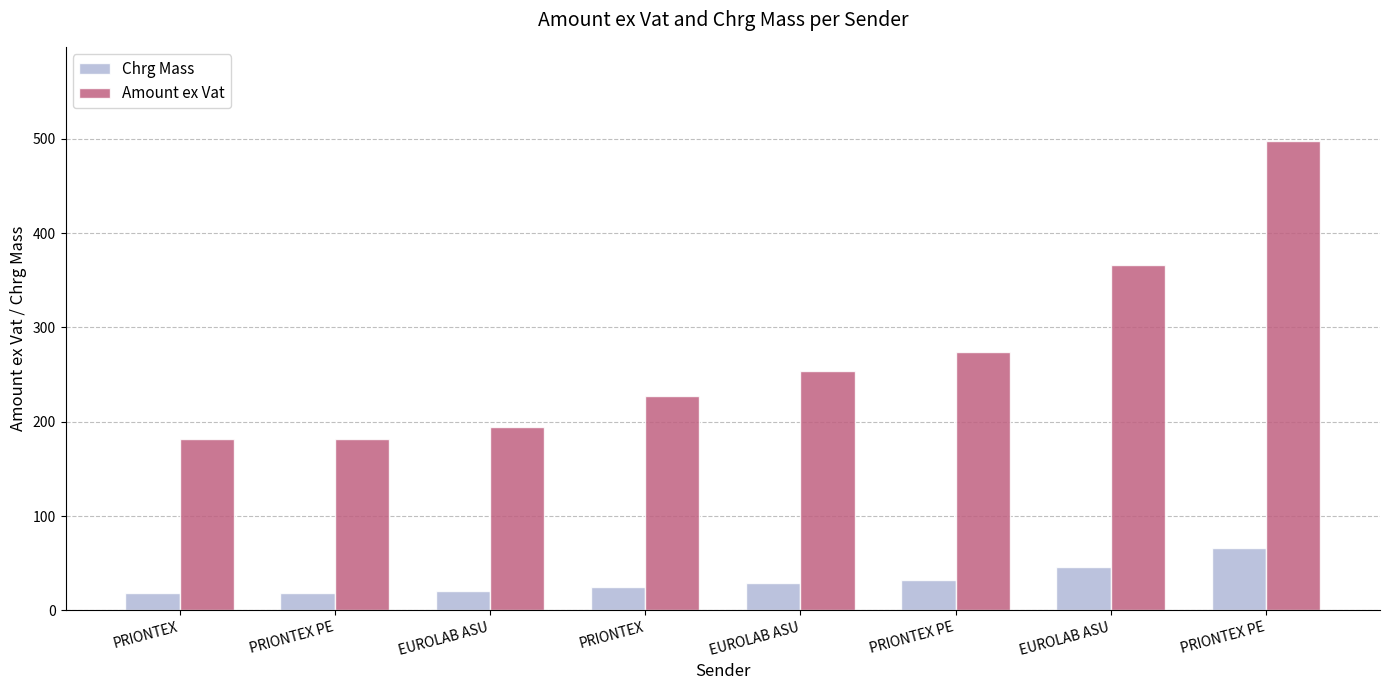

What is the sum of all Amount ex Vat values?

2175.2